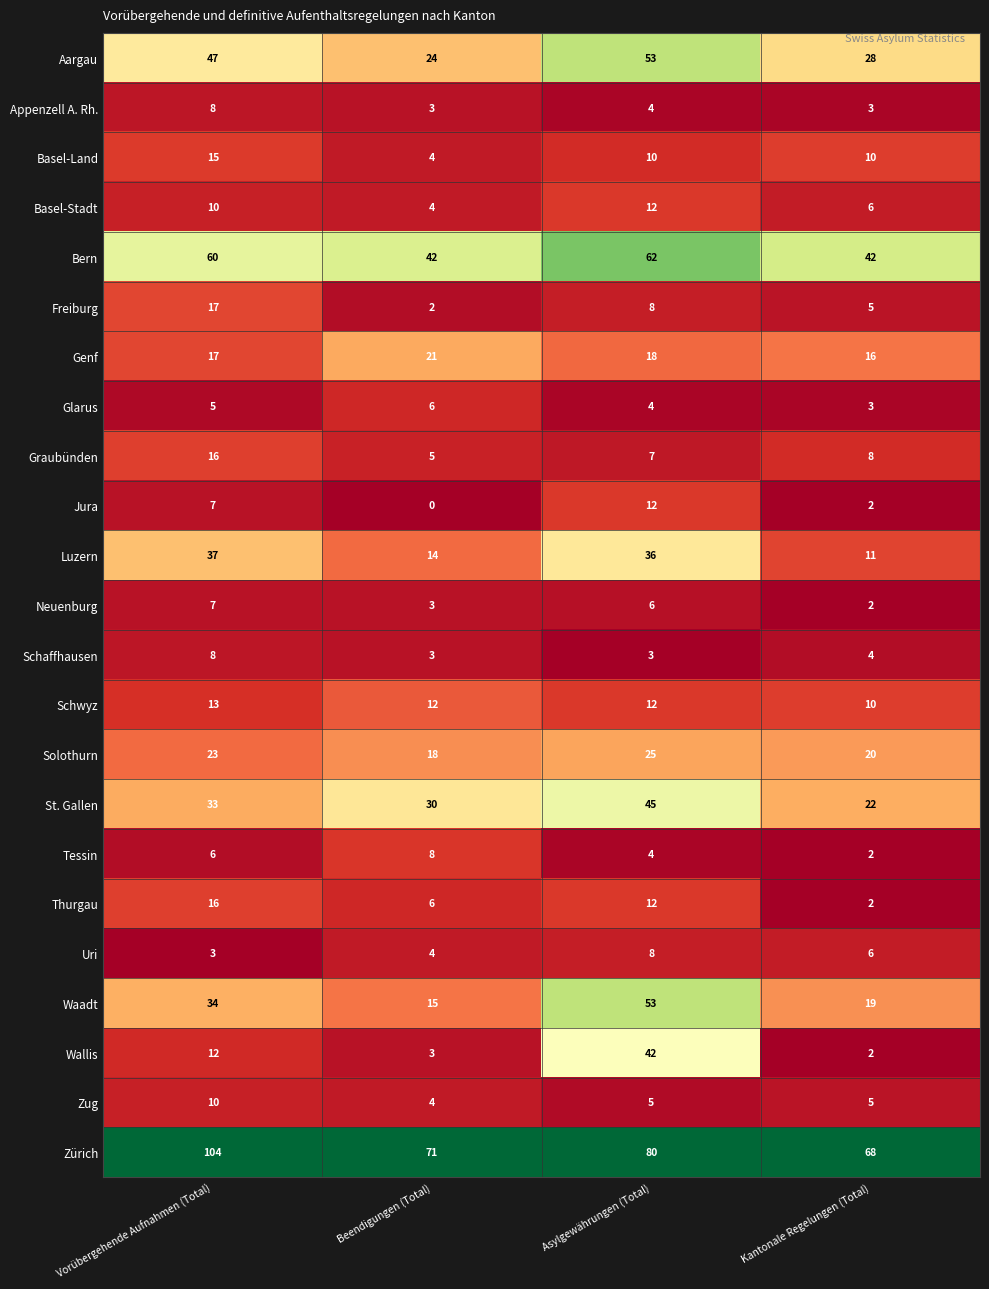

At how many categories does at least one series exceed 0?

4